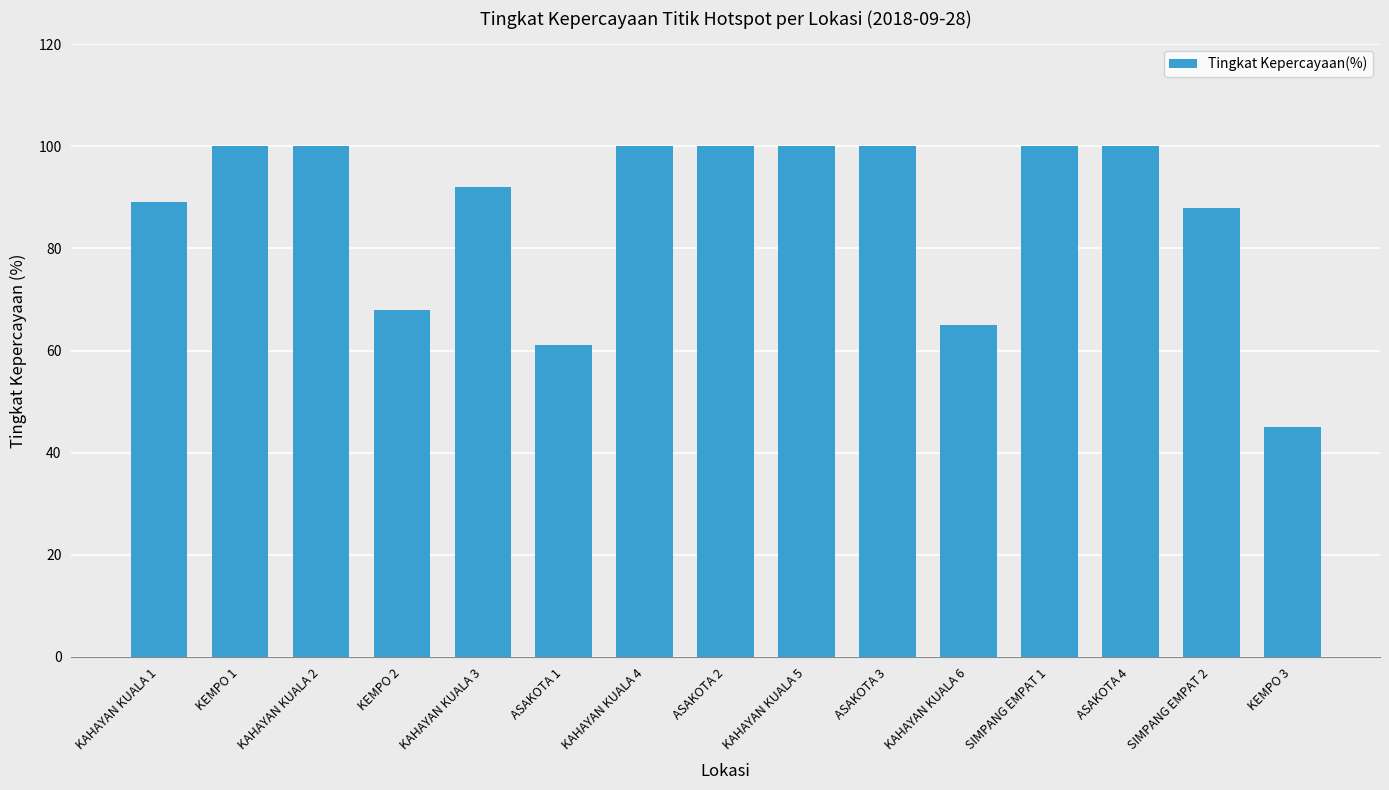

What is the smallest value displayed?

45